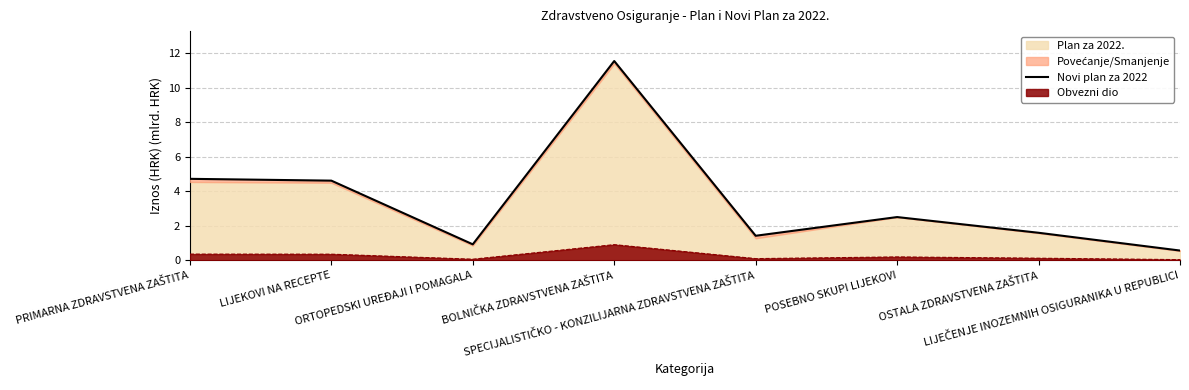

What is the greatest value displayed?

11.6